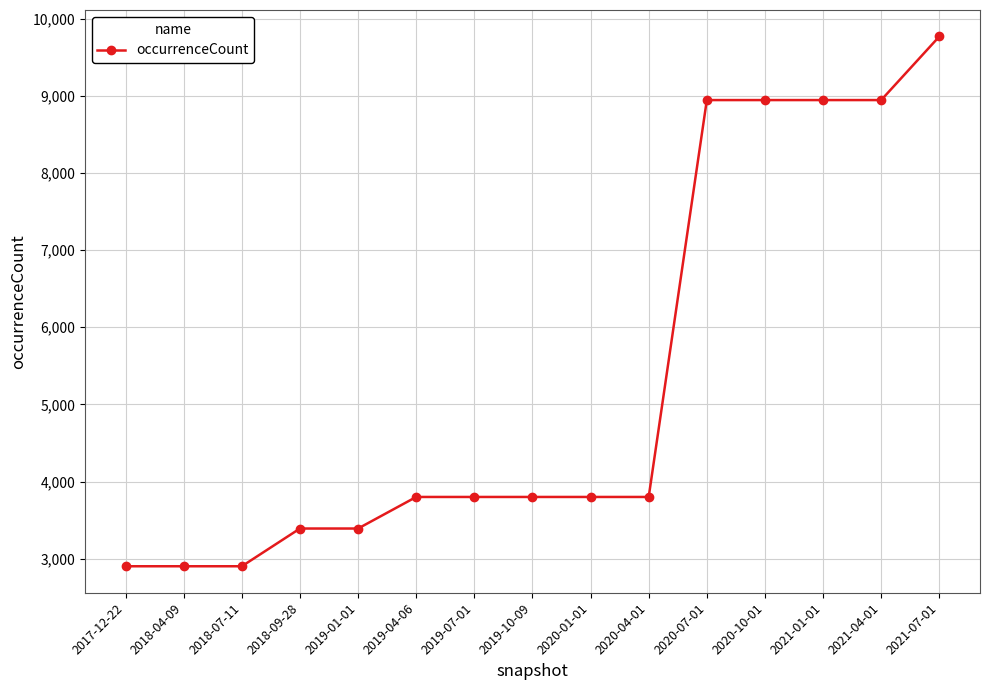

What is the difference between the maximum and minimum values?

6865